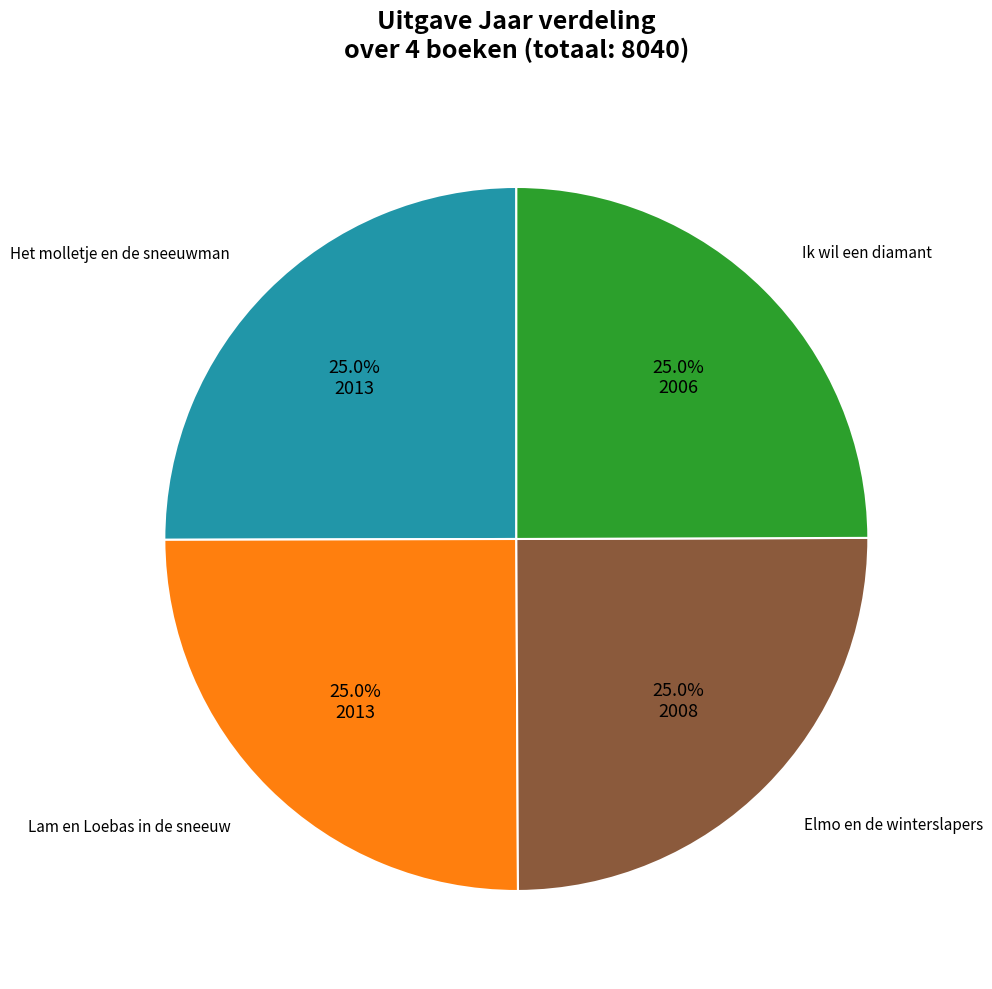

How many segments does this pie chart have?

4